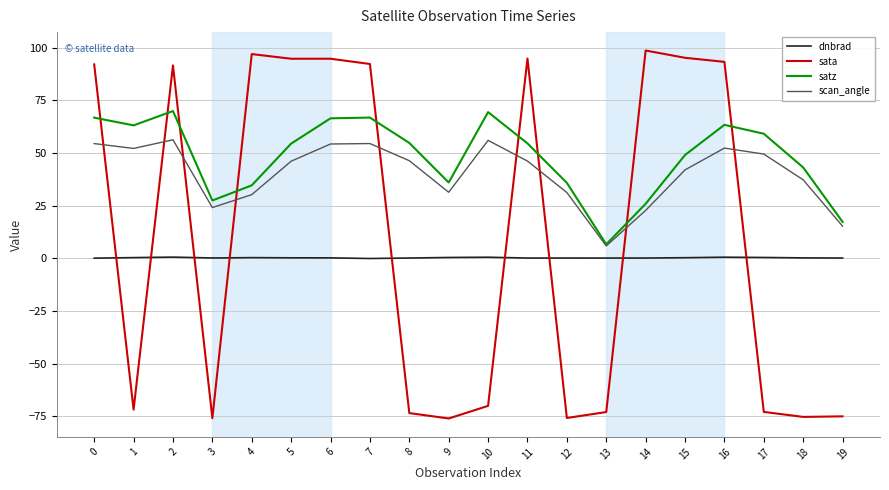

True or false: scan_angle and sata intersect in this chart.

True